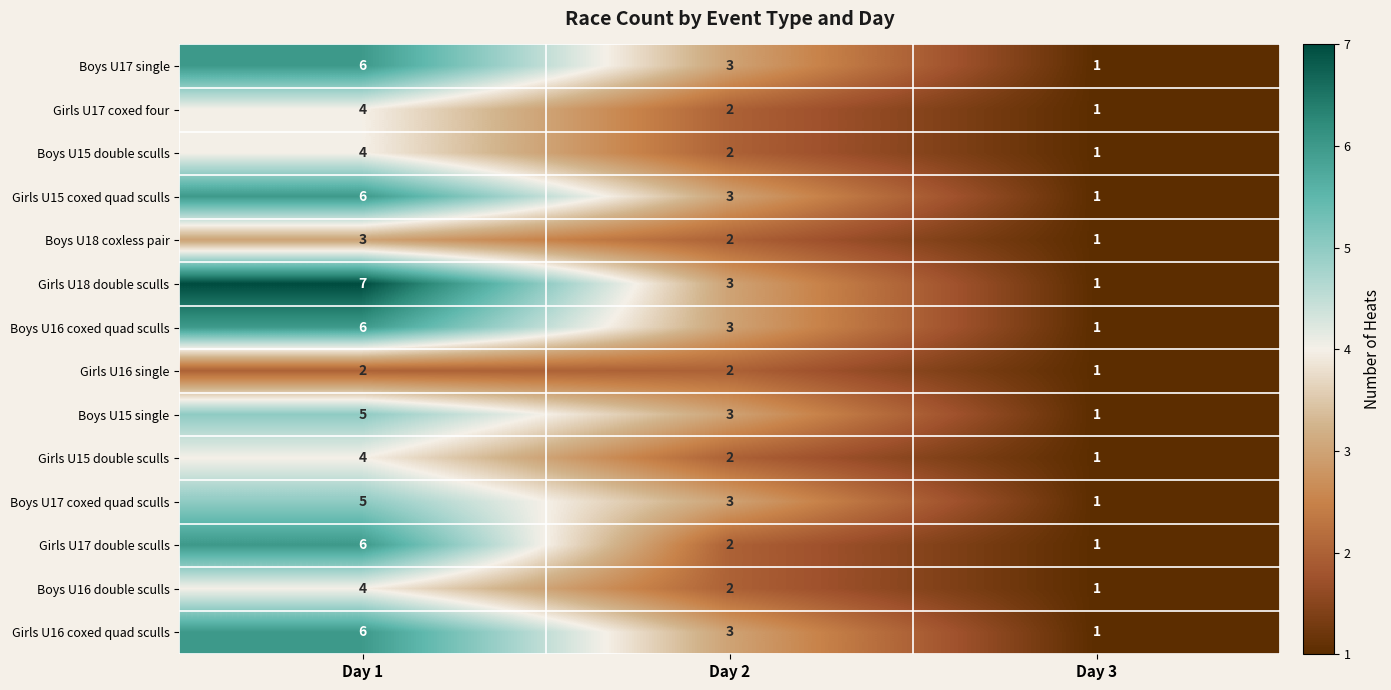

List the labels in order of Girls U17 double sculls value, smallest first.

Day 3, Day 2, Day 1